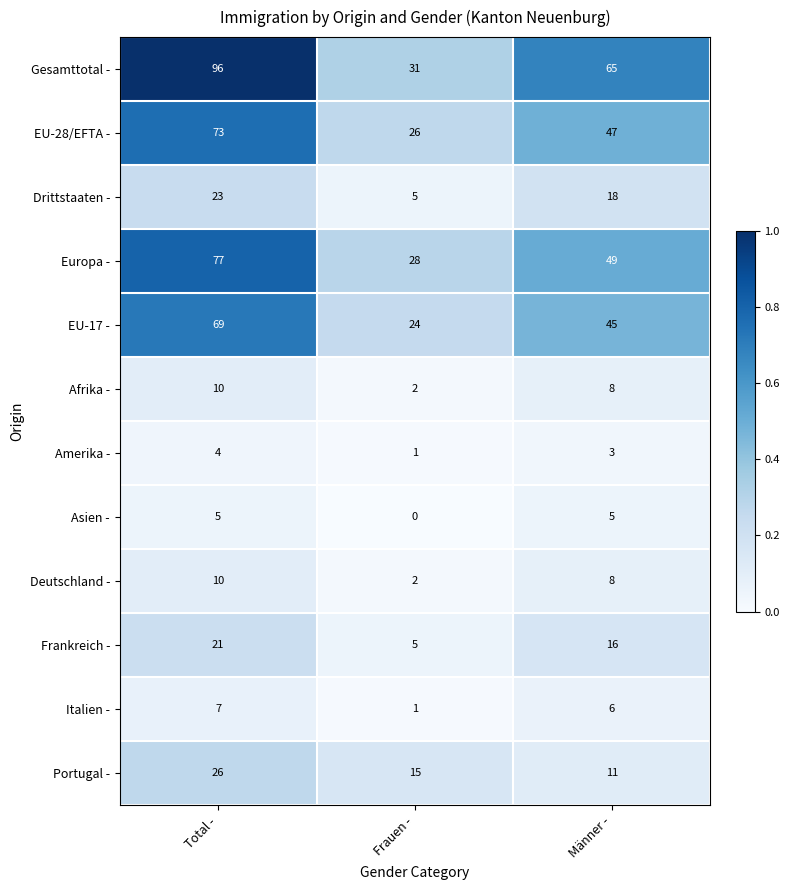

What is the maximum value for Asien -?

5